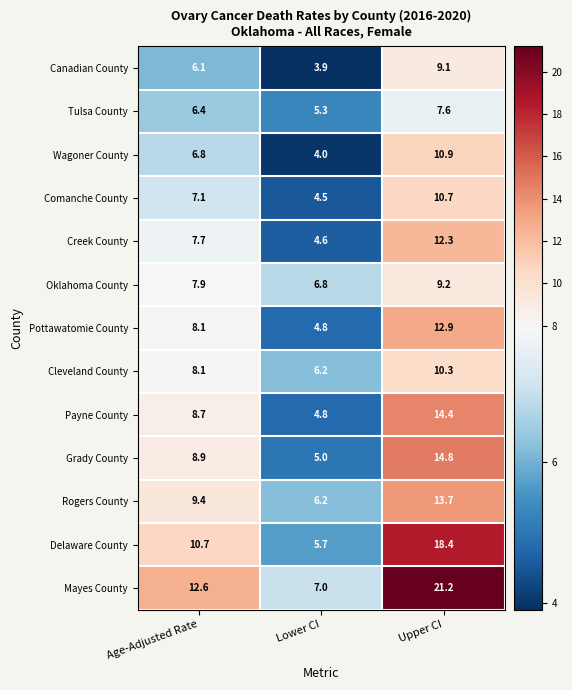

At how many categories does at least one series exceed 17?

1